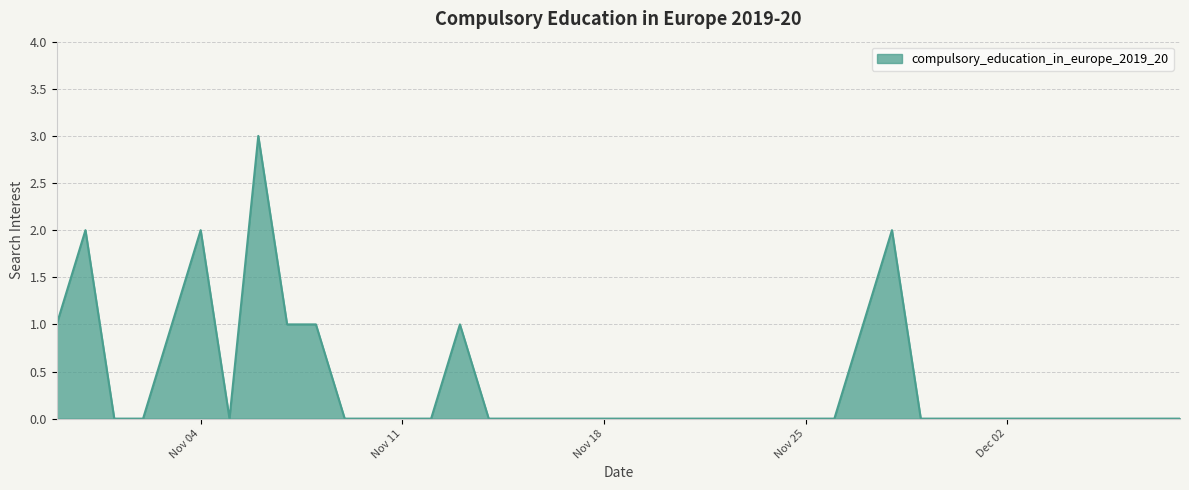

Reading left to right, list all the values displayed in this chart.

1	2	0	0	1	2	0	3	1	1	0	0	0	0	1	0	0	0	0	0	0	0	0	0	0	0	0	0	1	2	0	0	0	0	0	0	0	0	0	0